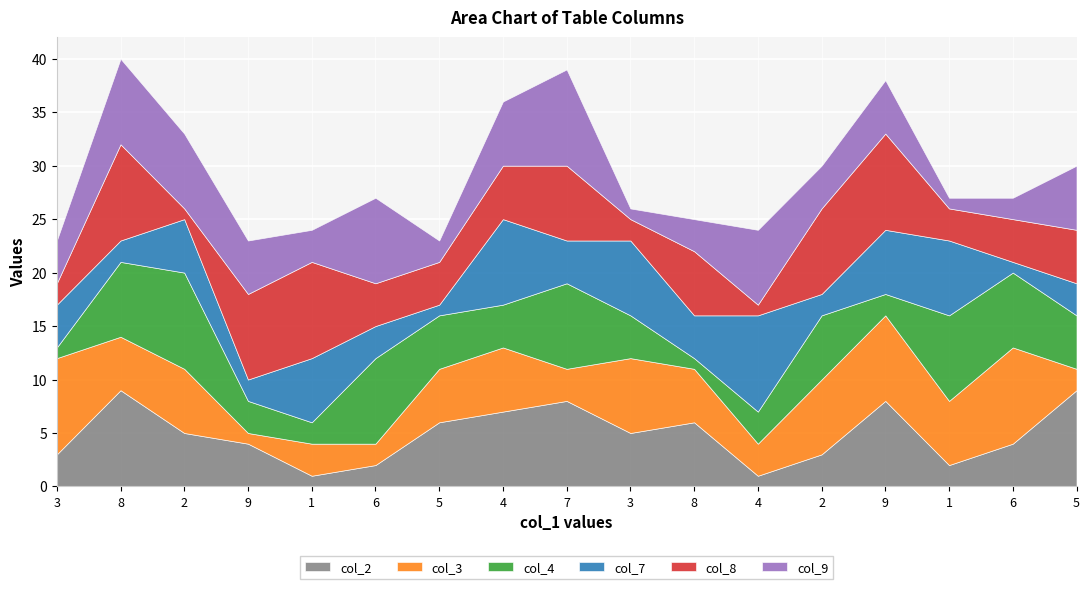

At how many categories does at least one series exceed 5?

17